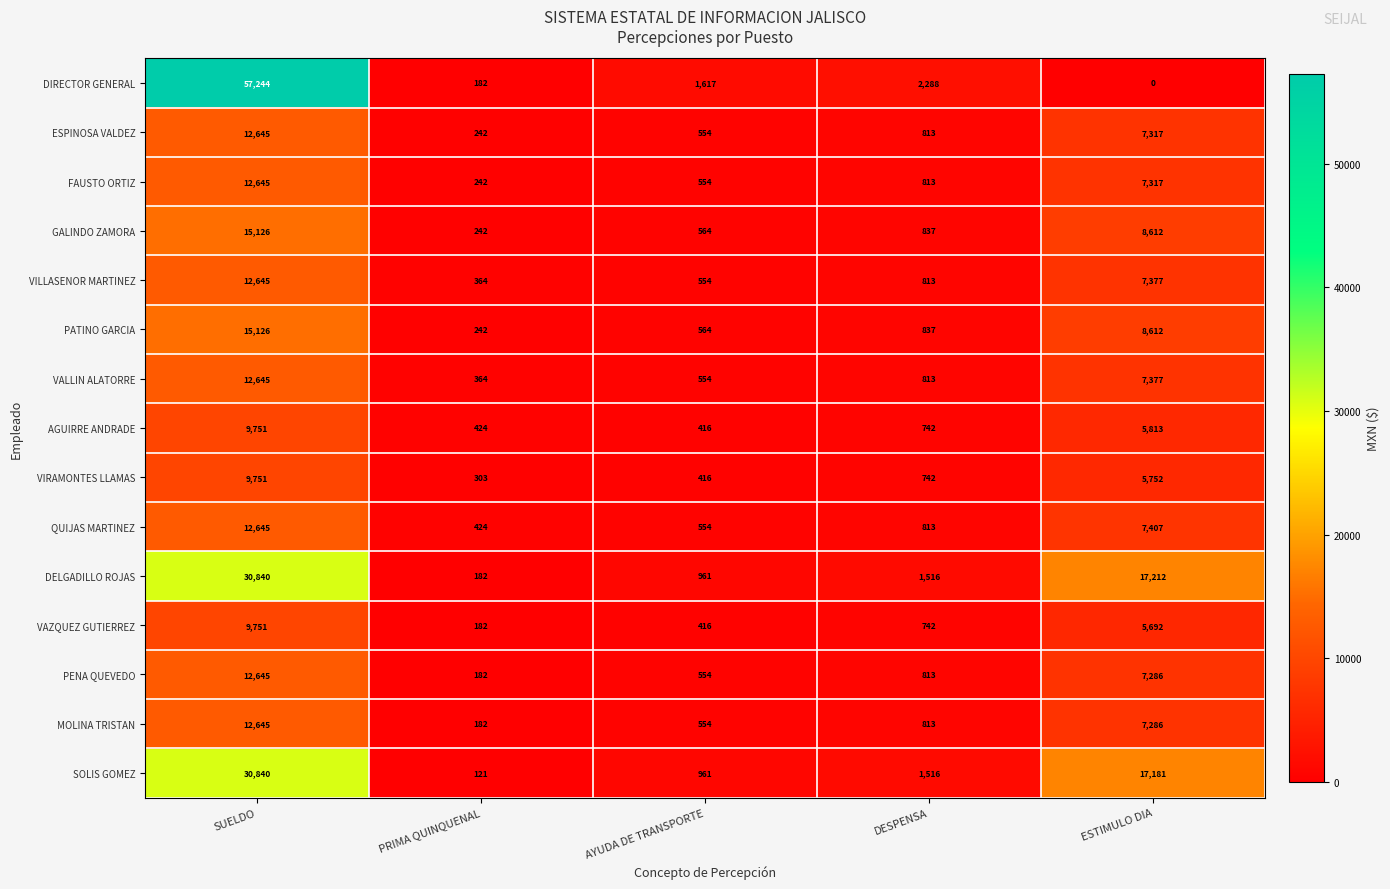

Which series changed the most between PRIMA QUINQUENAL and ESTIMULO DIA?

SOLIS GOMEZ